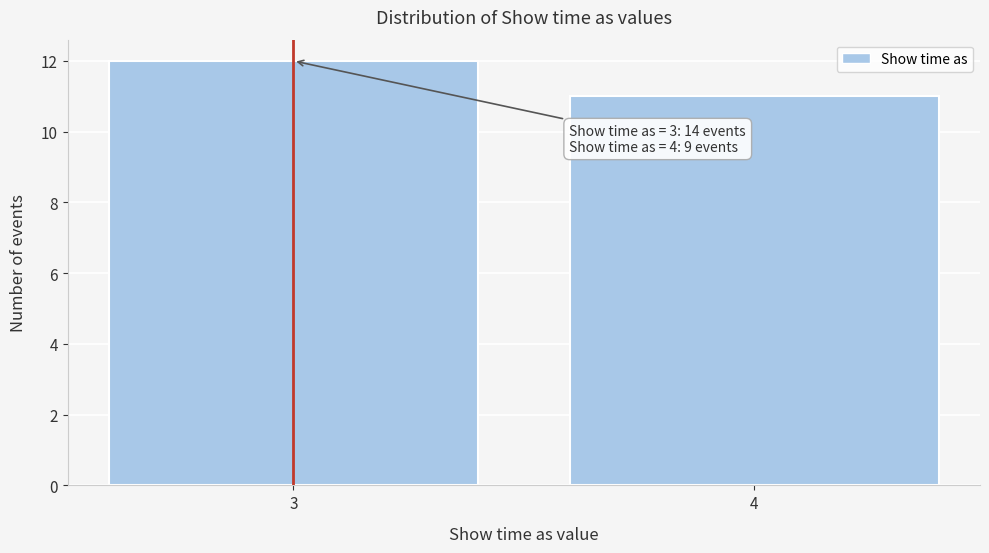

Reading right to left, list all the values displayed in this chart.

11	12